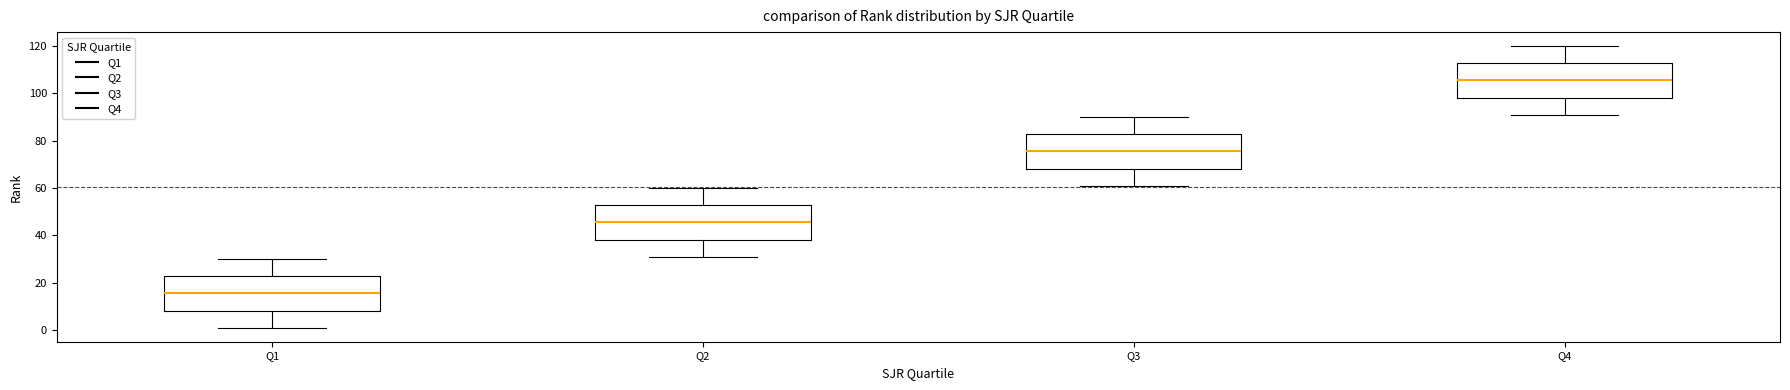

Where does the lower whisker of the box for Q2 end on the y-axis? The values are not printed on the chart, so give them approximately, as read against the axis.

32